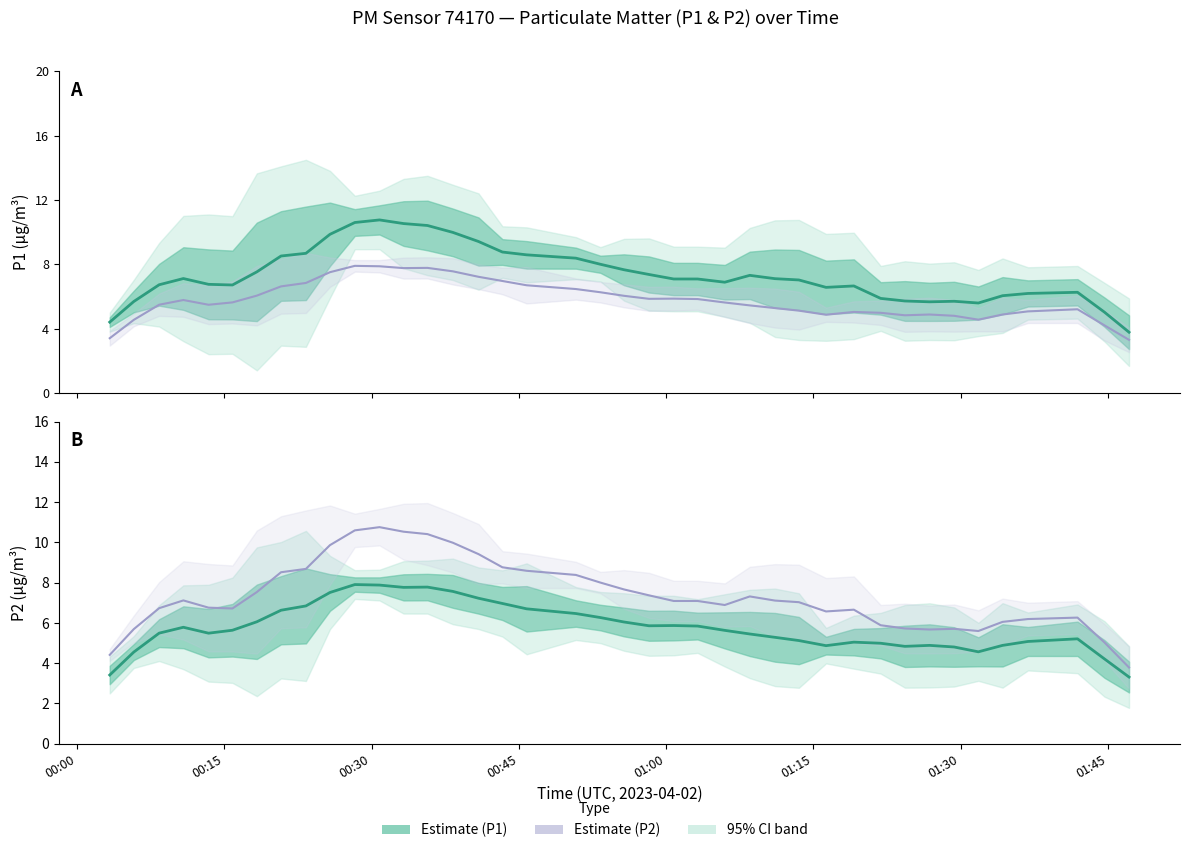

Does the chart display data point markers on the line(s)?

No